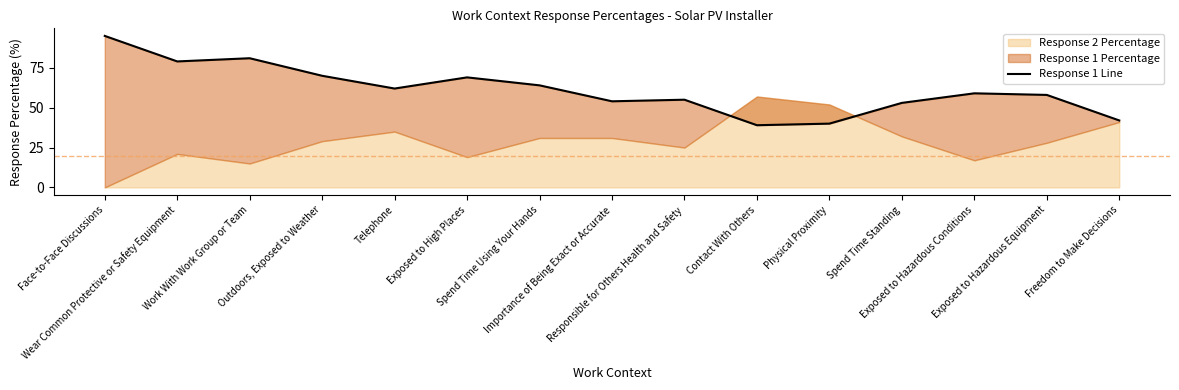

Where is the first local maximum?

Work With Work Group or Team